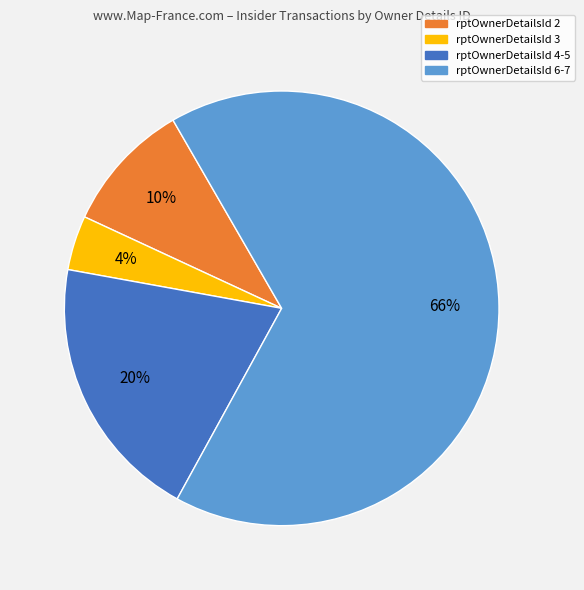

Which has a higher value, rptOwnerDetailsId 6-7 or rptOwnerDetailsId 3?

rptOwnerDetailsId 6-7